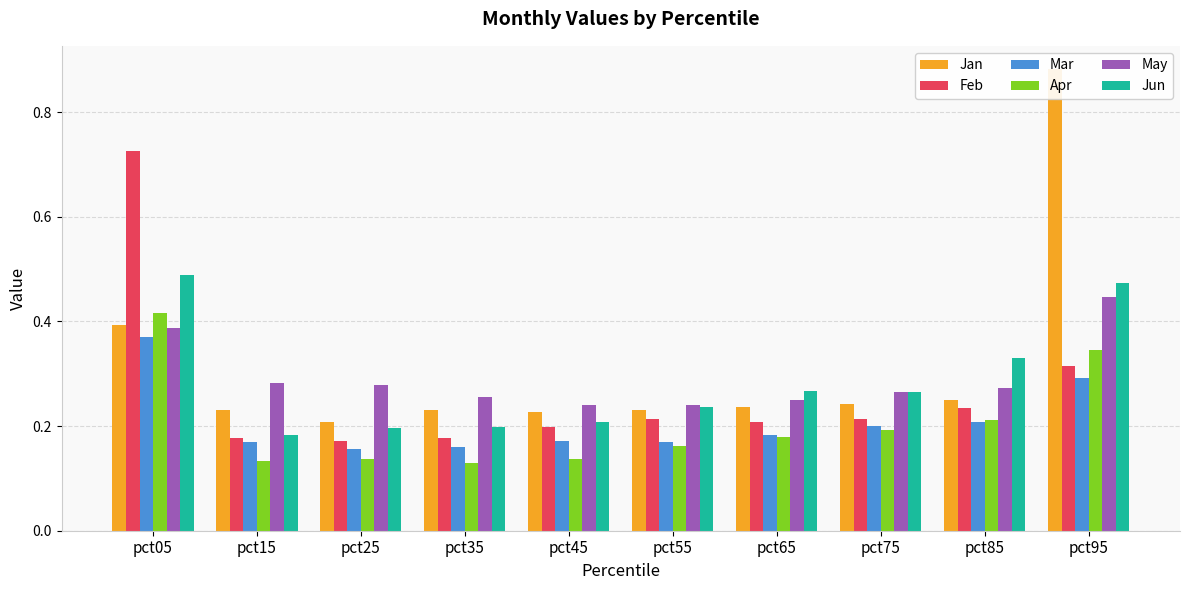

Count the Mar values in the range 0 to 1.

10